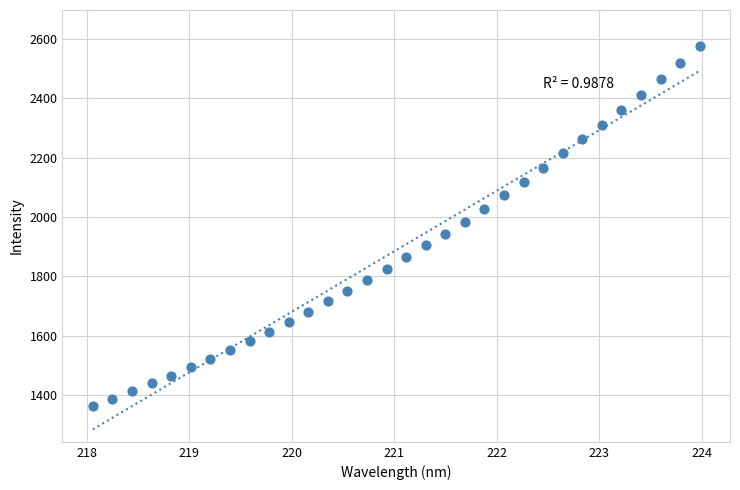

What is the range of Y values (max minus min)?

1211.9